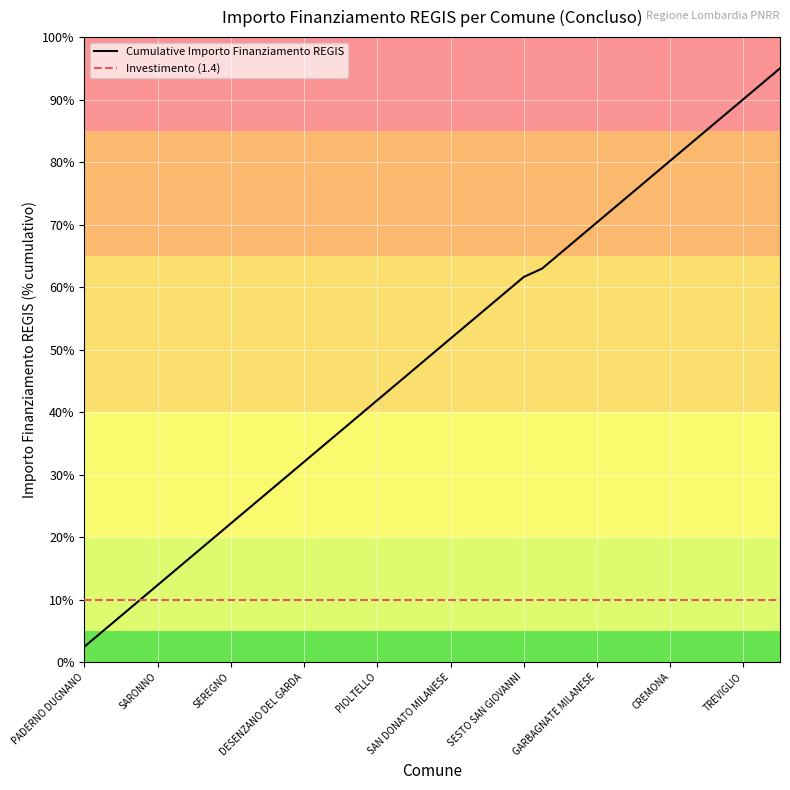

What is the average value of the Investimento (1.4) series?

10.0